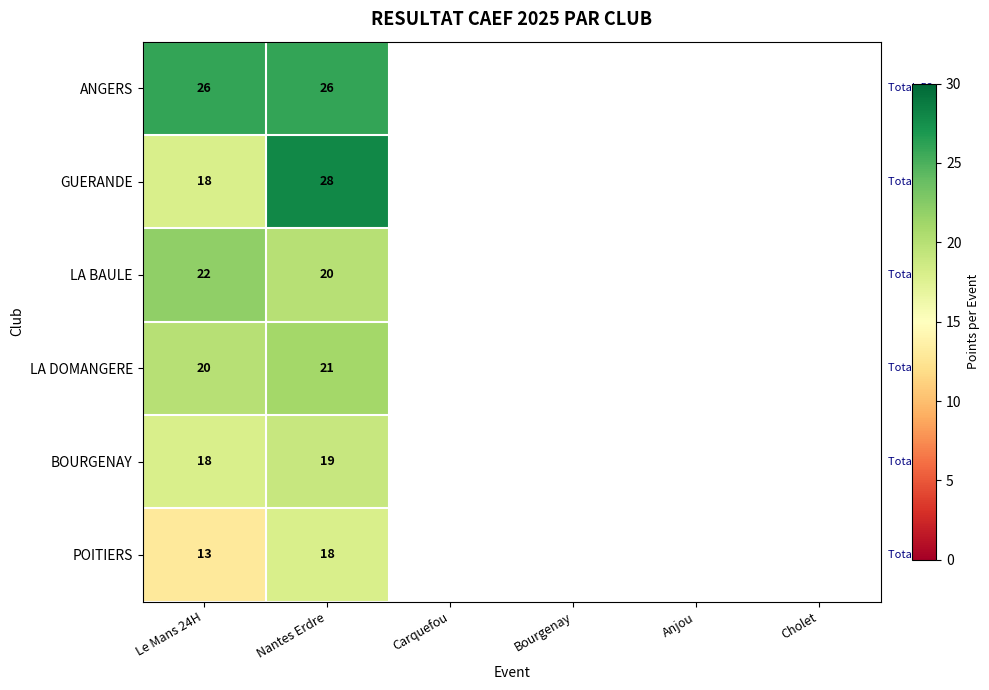

What is the total value across all series at Nantes Erdre?

132